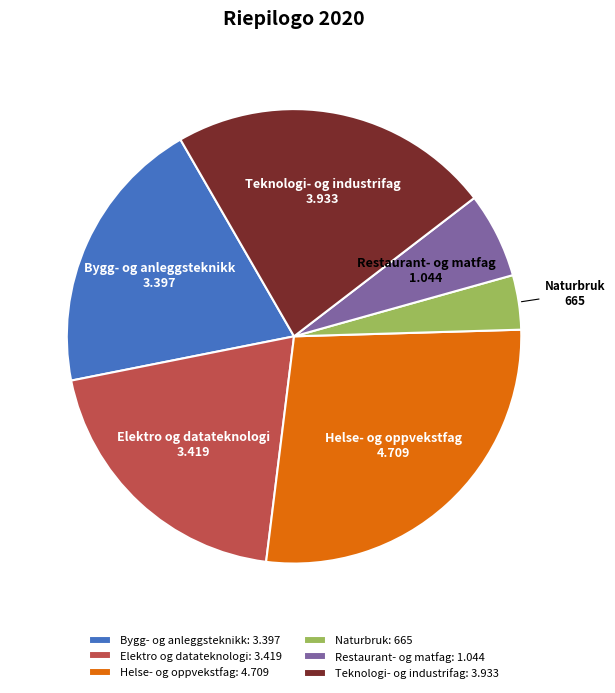

How many slices are in this pie chart?

6